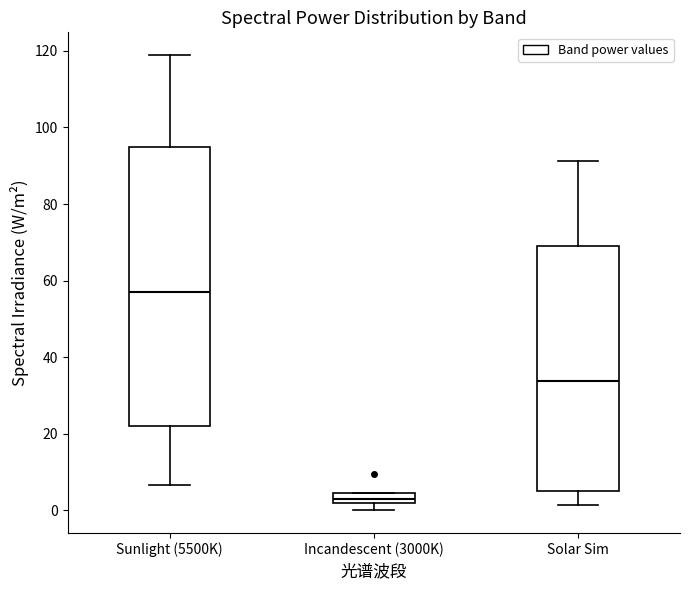

Comparing the boxes themselves (not the whiskers), which one is the tallest?

Sunlight (5500K)